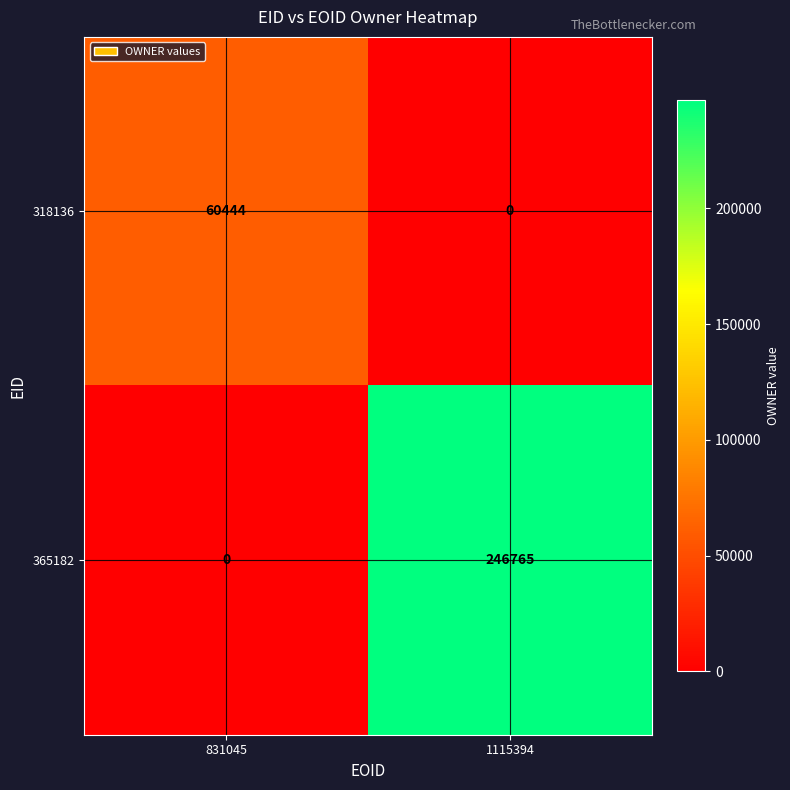

What is the spread (max minus min) of values at 831045?

60444